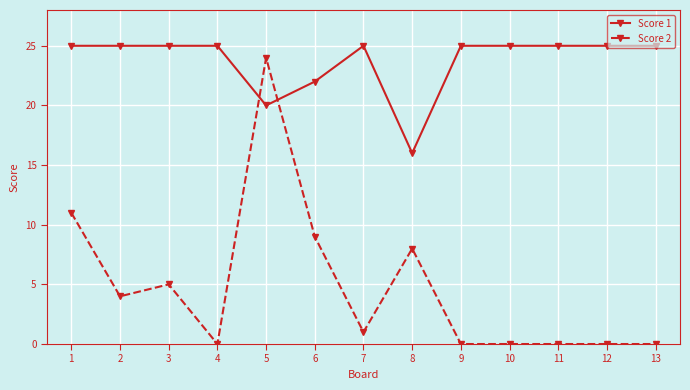

Where do Score 1 and Score 2 first cross each other?

4 and 5